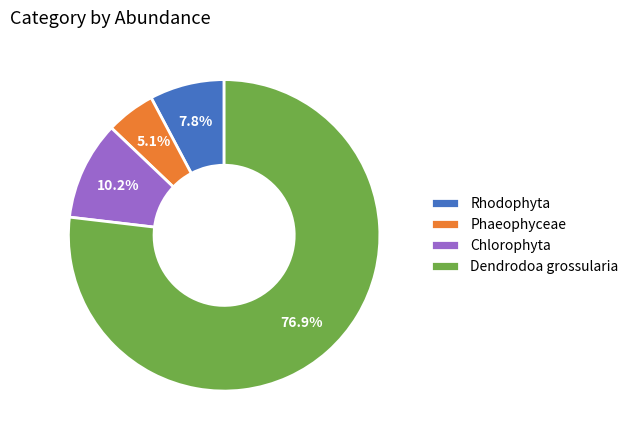

To the nearest percent, what percentage of the pie is Chlorophyta?

10%